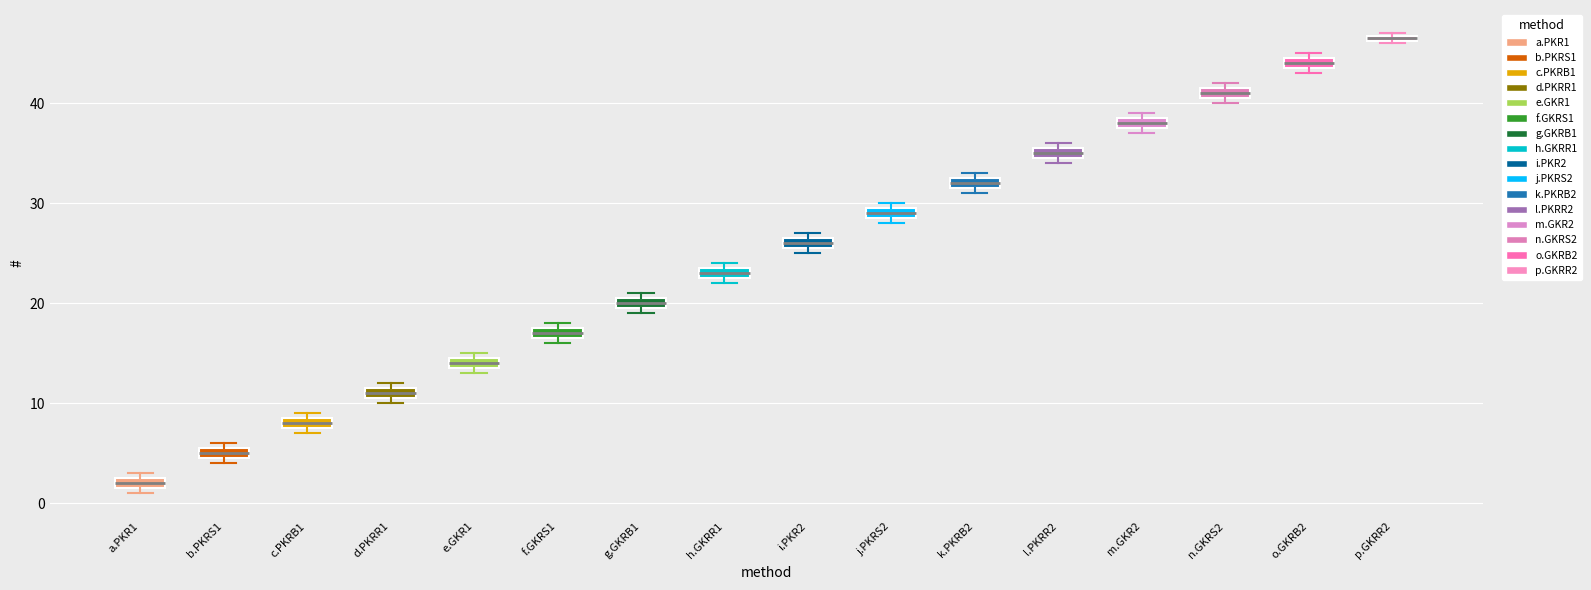

Which box has the highest median line?

p.GKRR2